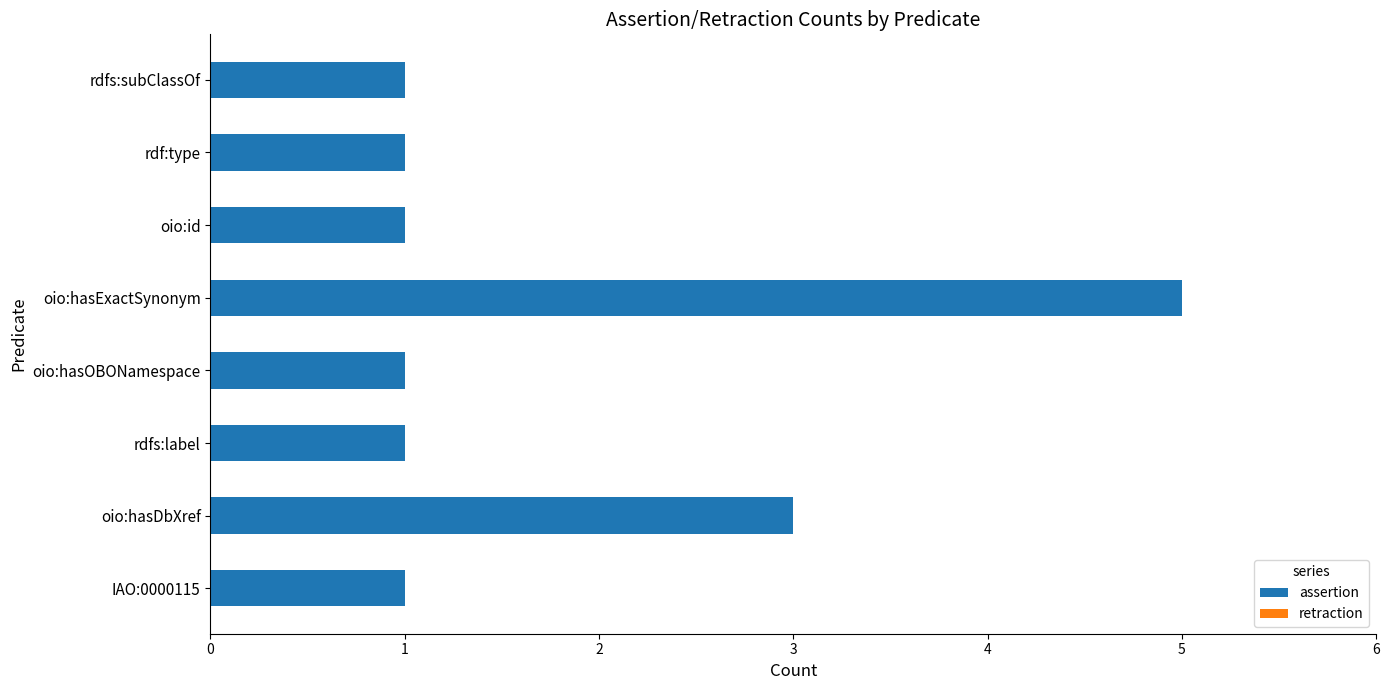

Reading bottom to top, transcribe all the data shown in this chart.

IAO:0000115=1	oio:hasDbXref=3	rdfs:label=1	oio:hasOBONamespace=1	oio:hasExactSynonym=5	oio:id=1	rdf:type=1	rdfs:subClassOf=1